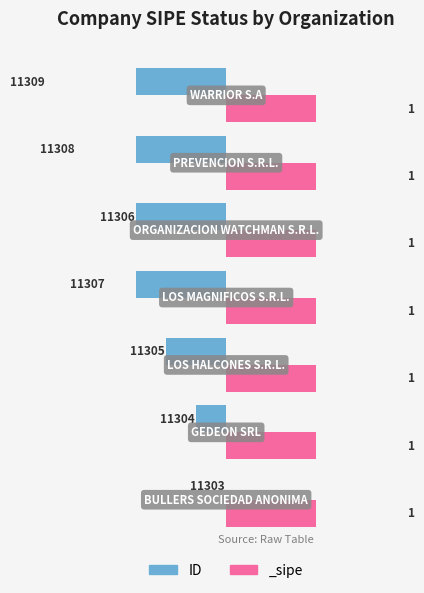

True or false: the data shows -21.9 at 1.

False